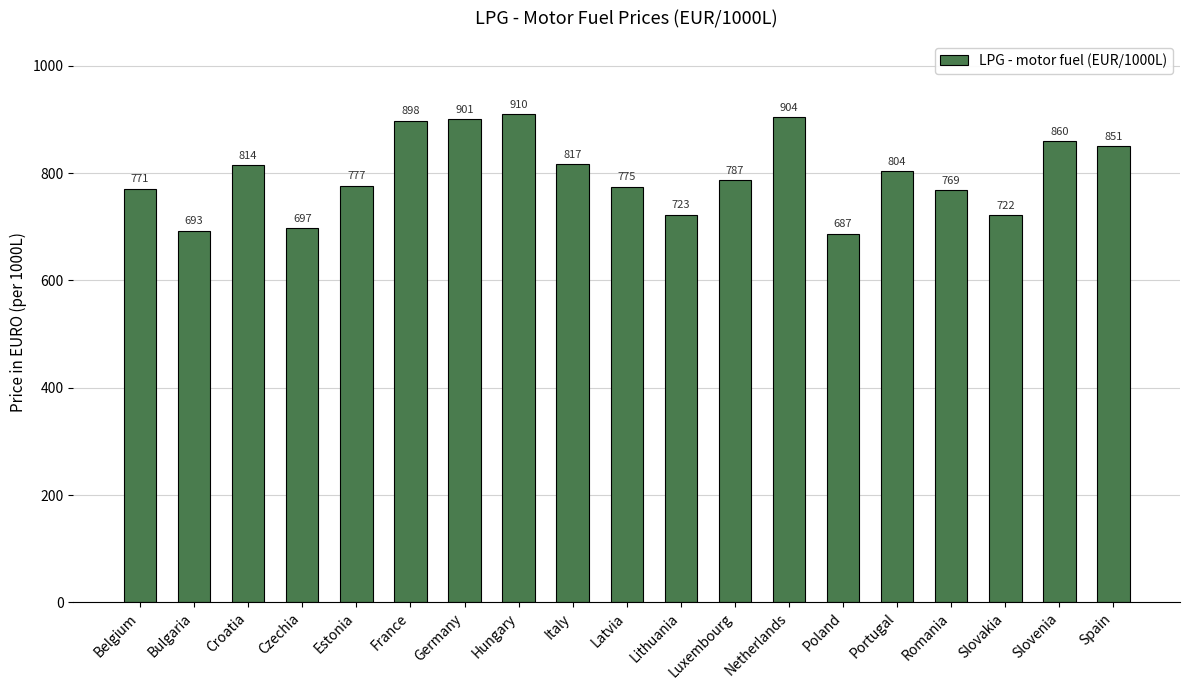

What is the ratio of the value at Germany to the value at Hungary?

1.0